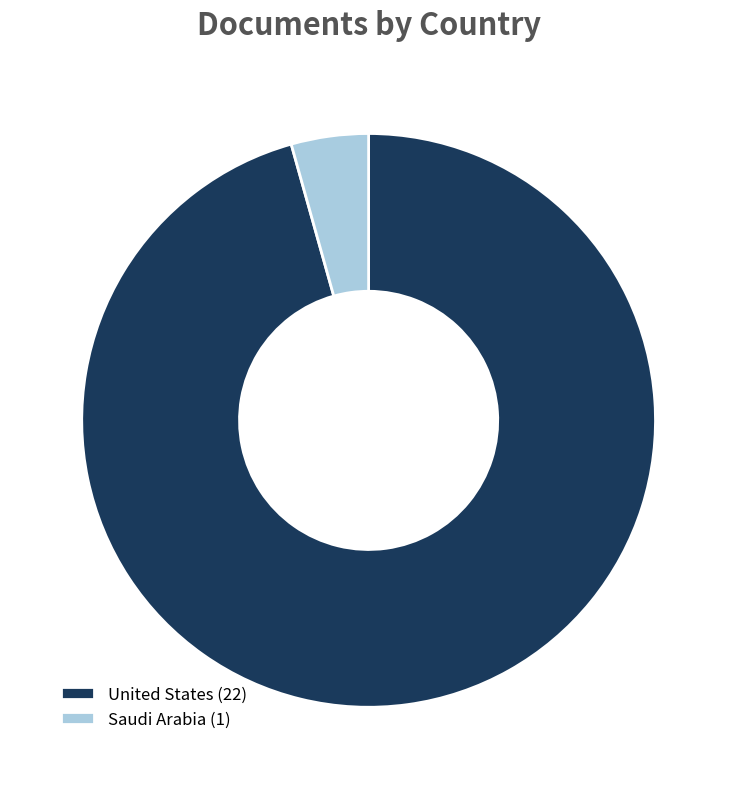

Does United States account for over 50% of the chart?

Yes